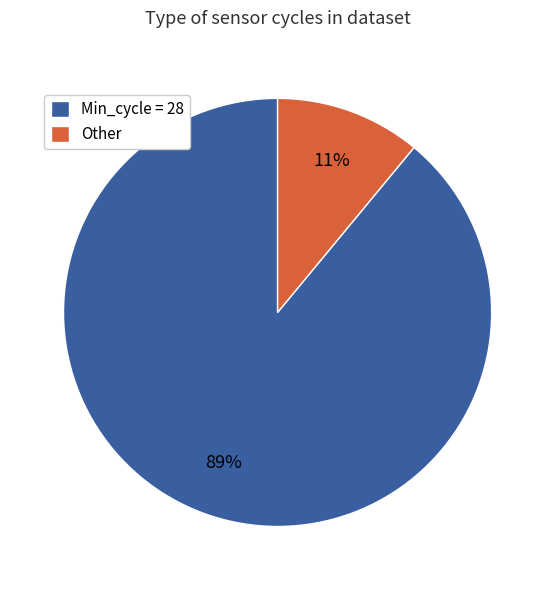

Between Min_cycle = 28 and Other, which is larger?

Min_cycle = 28